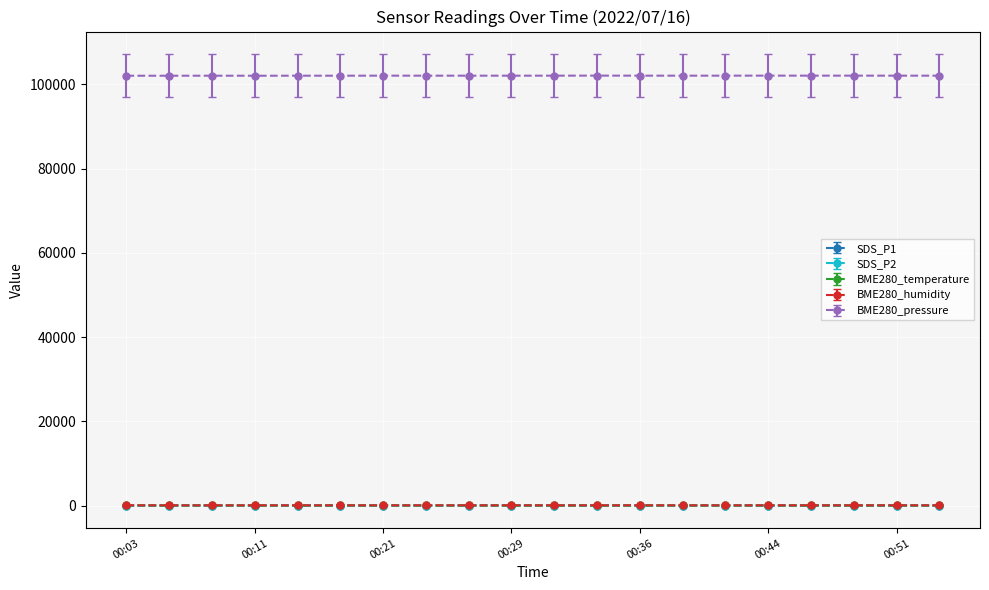

True or false: BME280_humidity and BME280_pressure cross at least once.

False